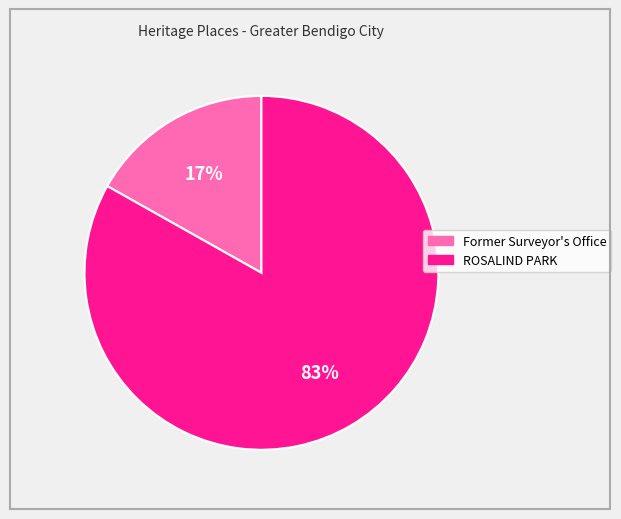

True or false: ROSALIND PARK accounts for 83% of the total.

True